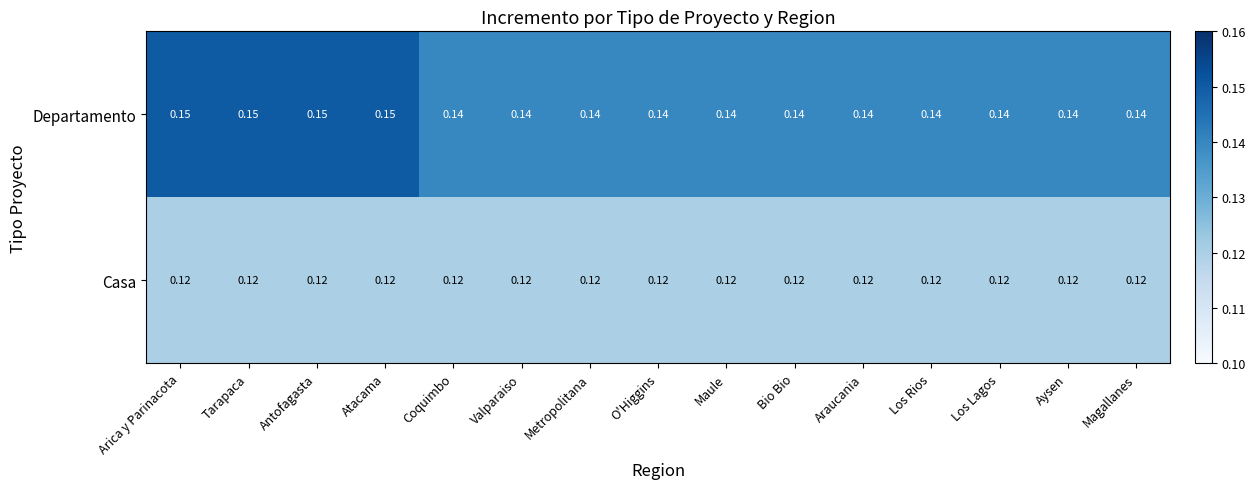

Which series has the largest total across all categories?

Departamento